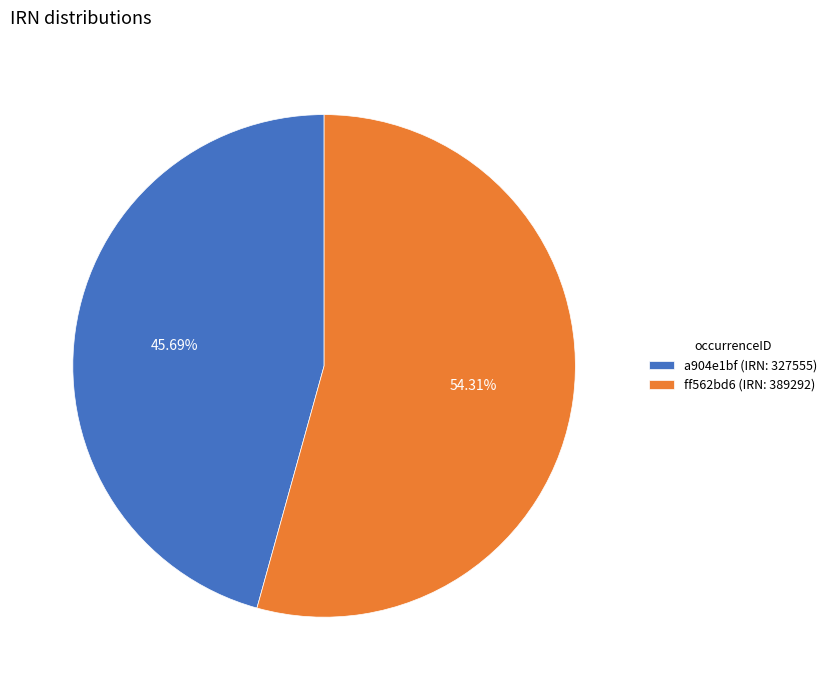

Which category has the biggest portion of the pie?

ff562bd6 (IRN: 389292)